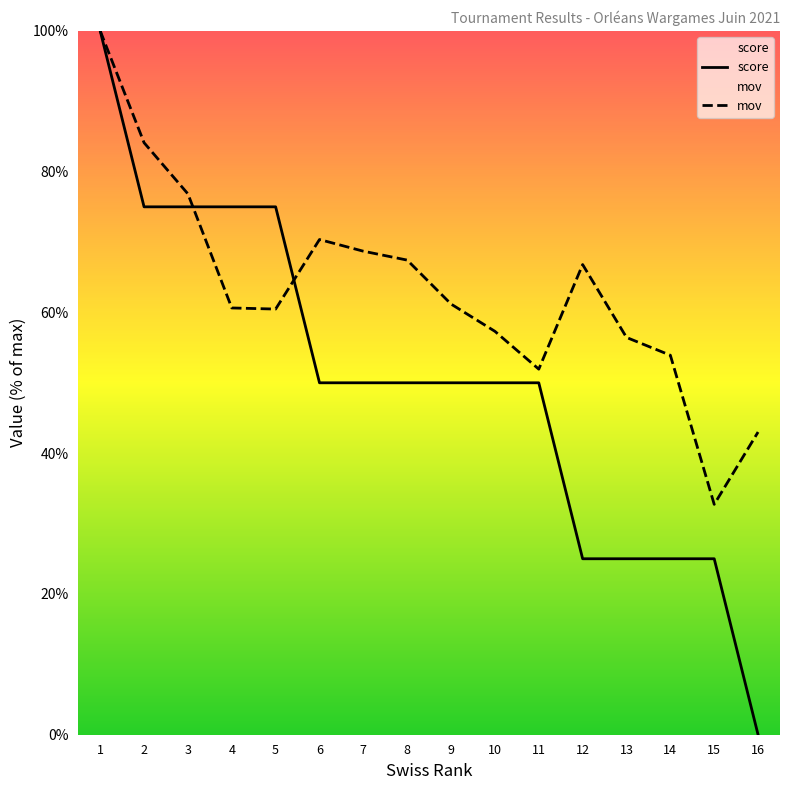

Which series has the largest range (max minus min)?

score